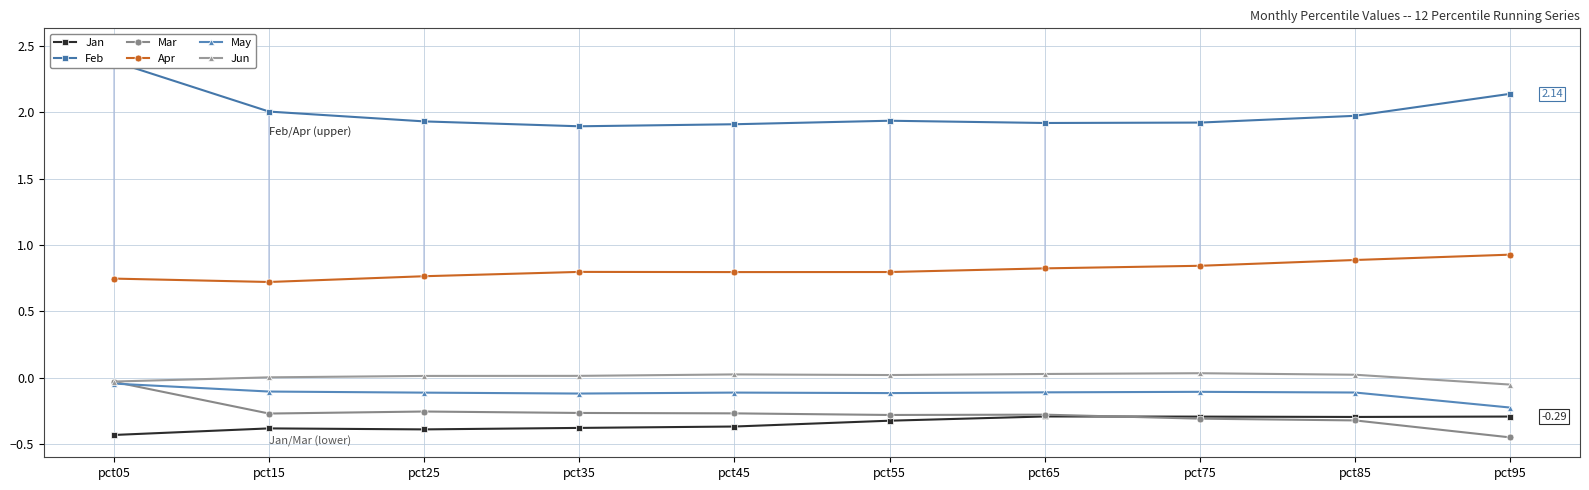

Which series has the widest spread of values?

Feb